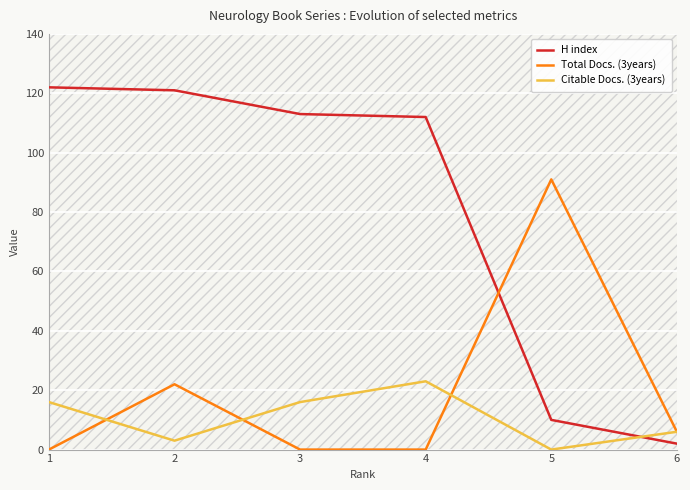

At 3, list the series in order from smallest to largest.

Total Docs. (3years), Citable Docs. (3years), H index